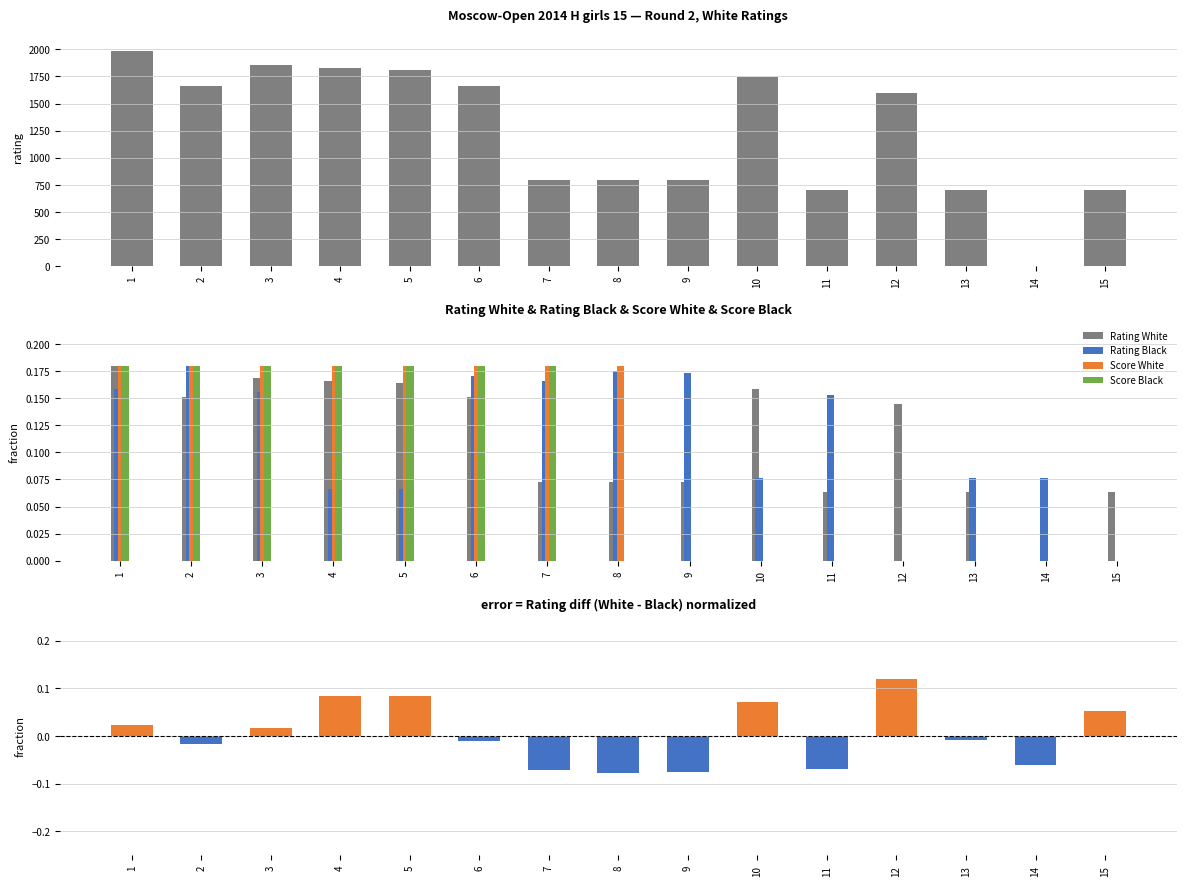

Between 4 and 2, which is larger?

4